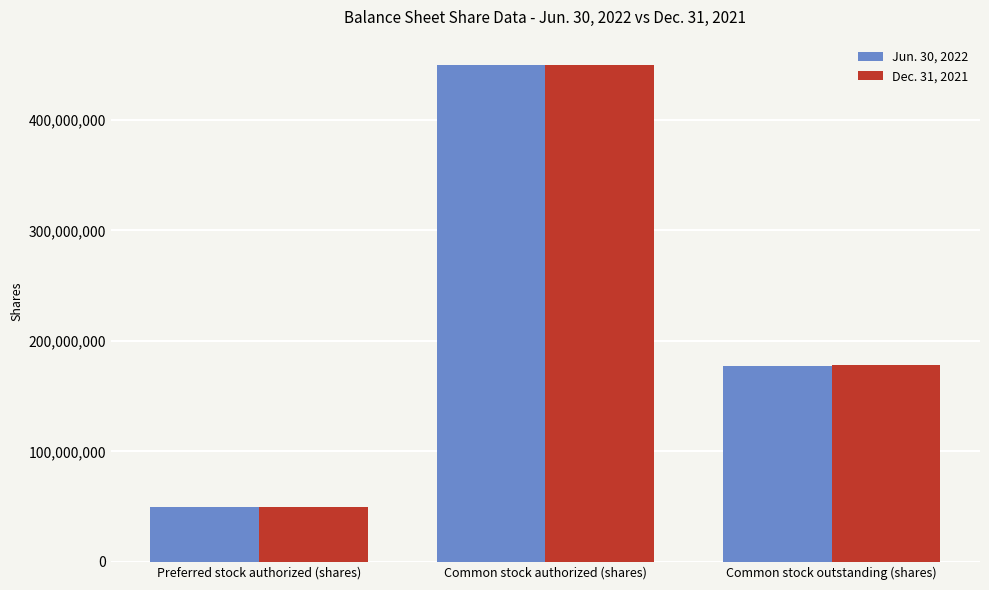

Which label corresponds to the smallest value in the chart?

Preferred stock authorized (shares)